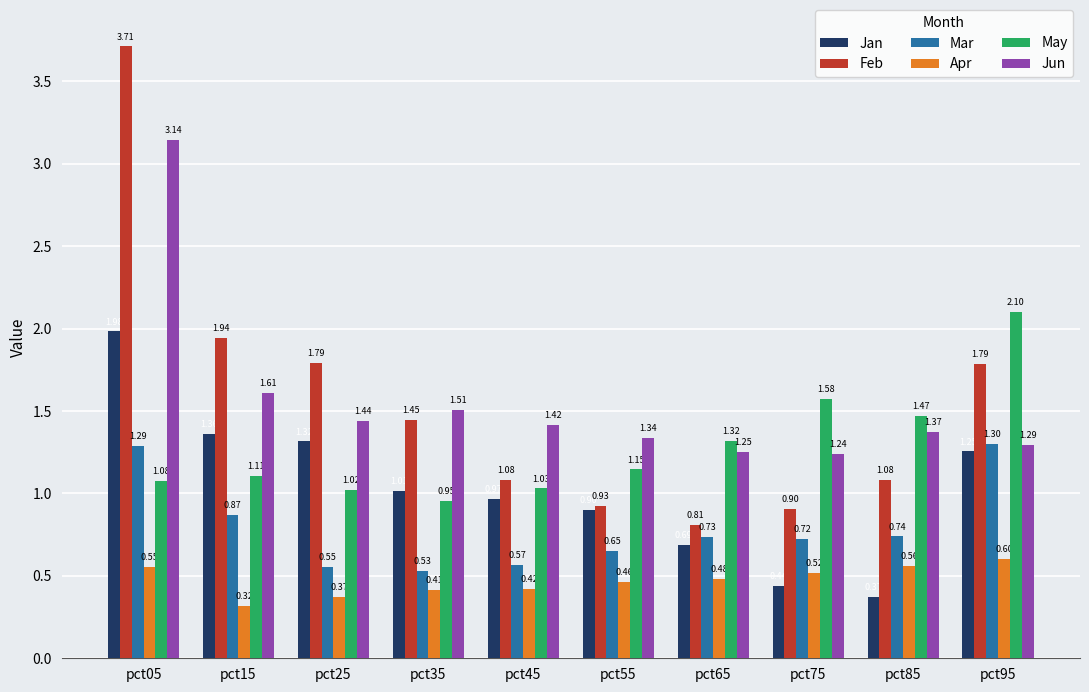

What is the sum of the May values at pct65 and pct35?

2.3